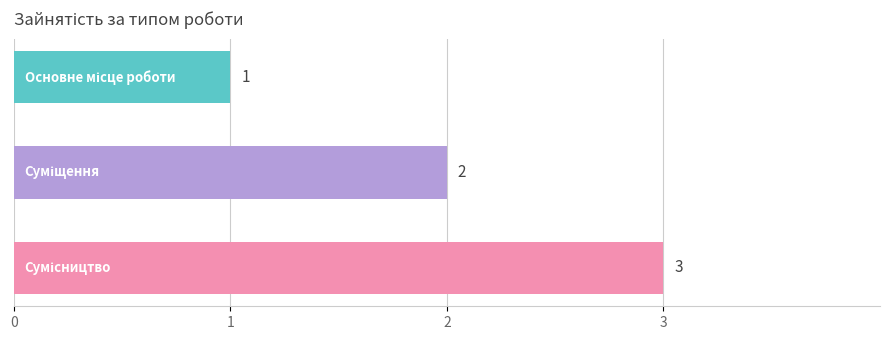

What is the difference between the maximum and minimum values?

2